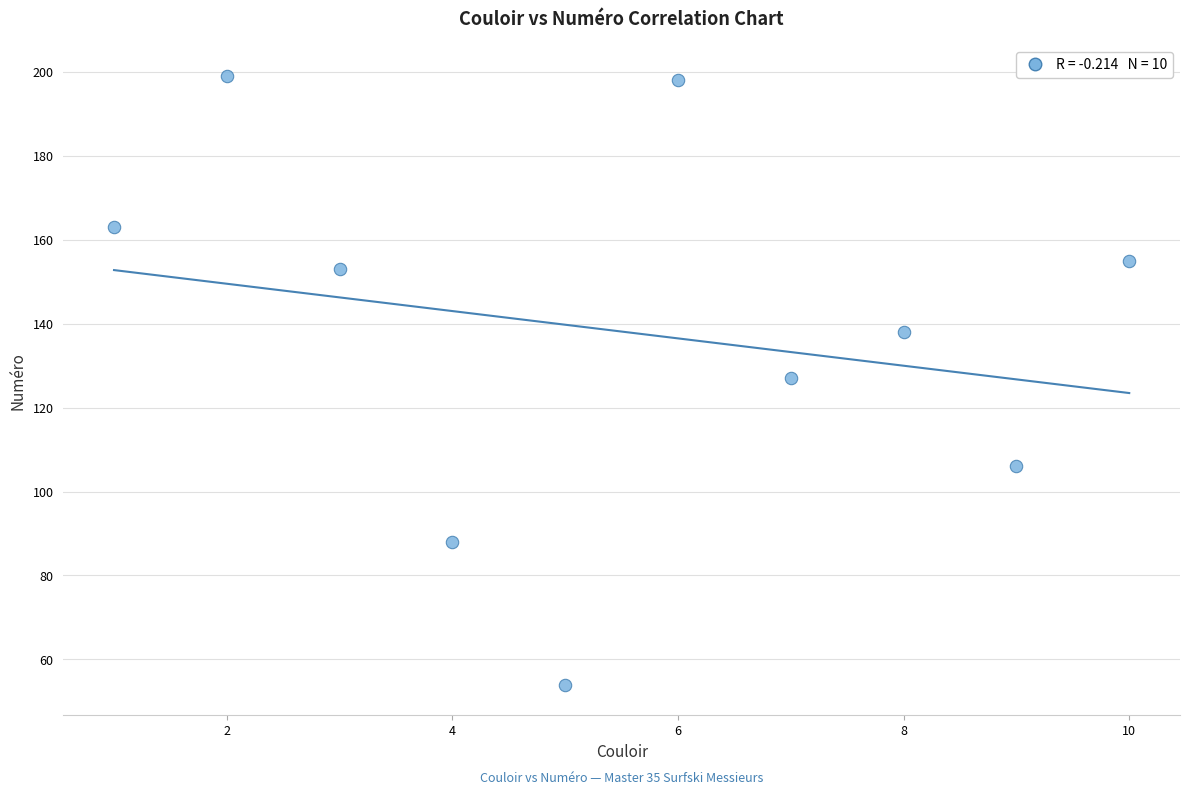

What is the average X value?

6